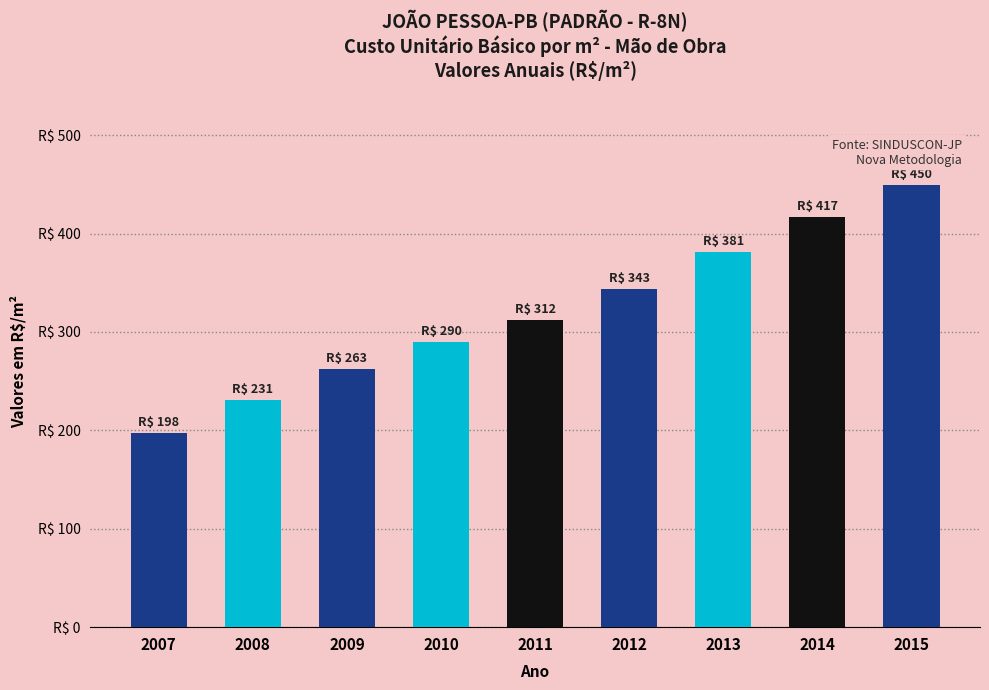

Rank the categories by value from highest to lowest.

2015, 2014, 2013, 2012, 2011, 2010, 2009, 2008, 2007